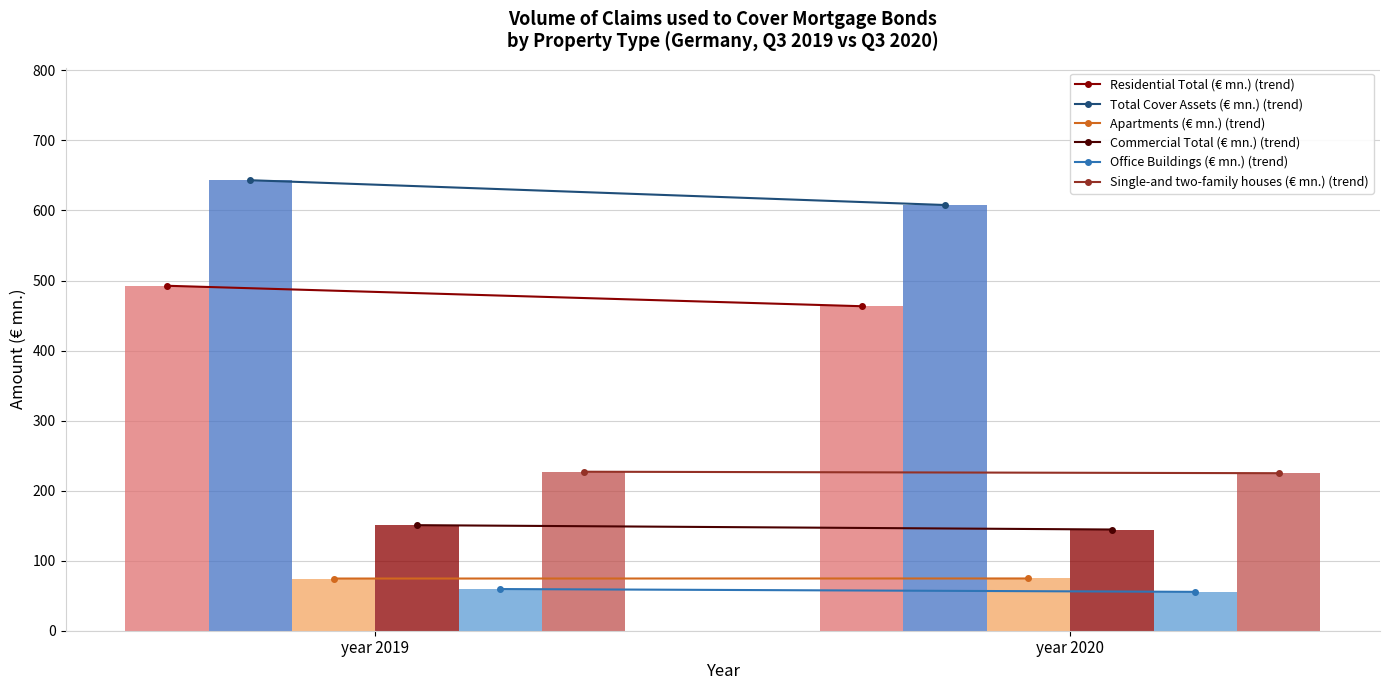

What is the total value across all series at year 2019?

1647.4